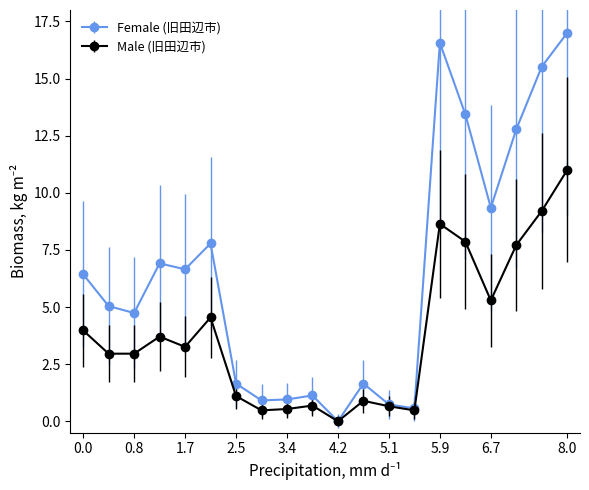

Which series has the widest spread of values?

Female (旧田辺市)